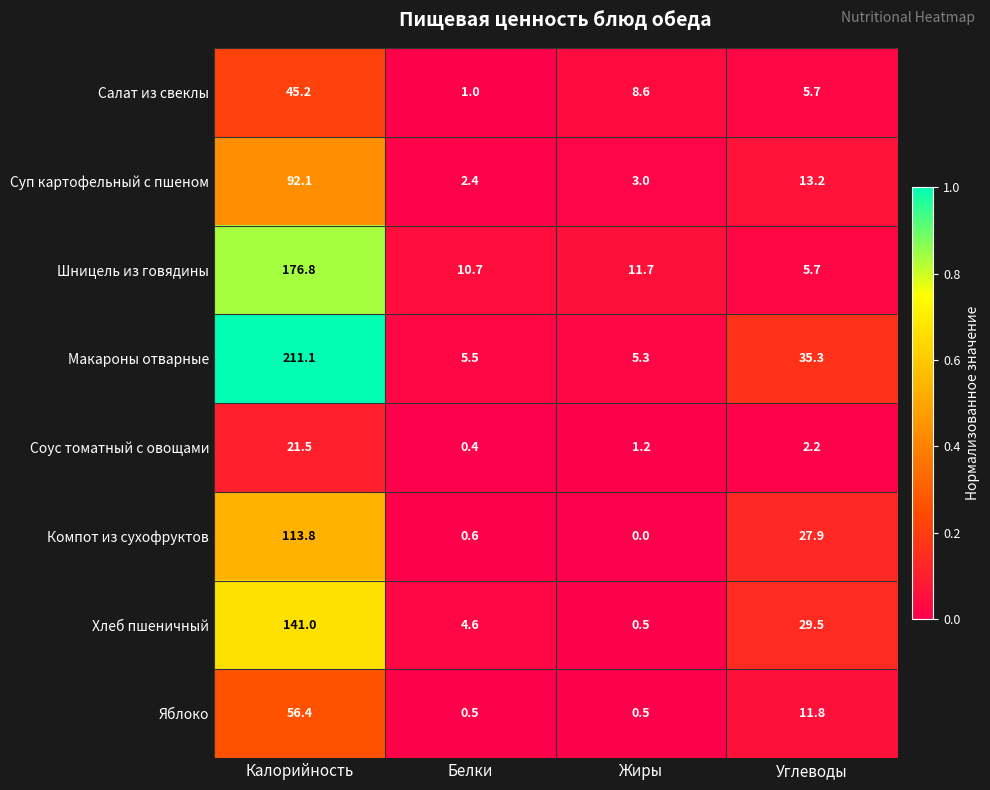

Is the value of Яблоко at Белки greater than the value of Компот из сухофруктов at Калорийность?

No